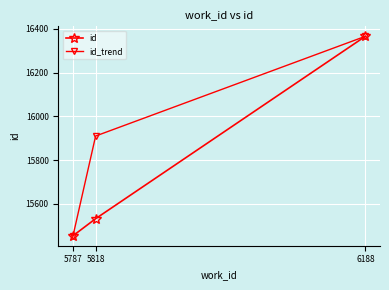

What are all the series names shown in the legend?

id, id_trend